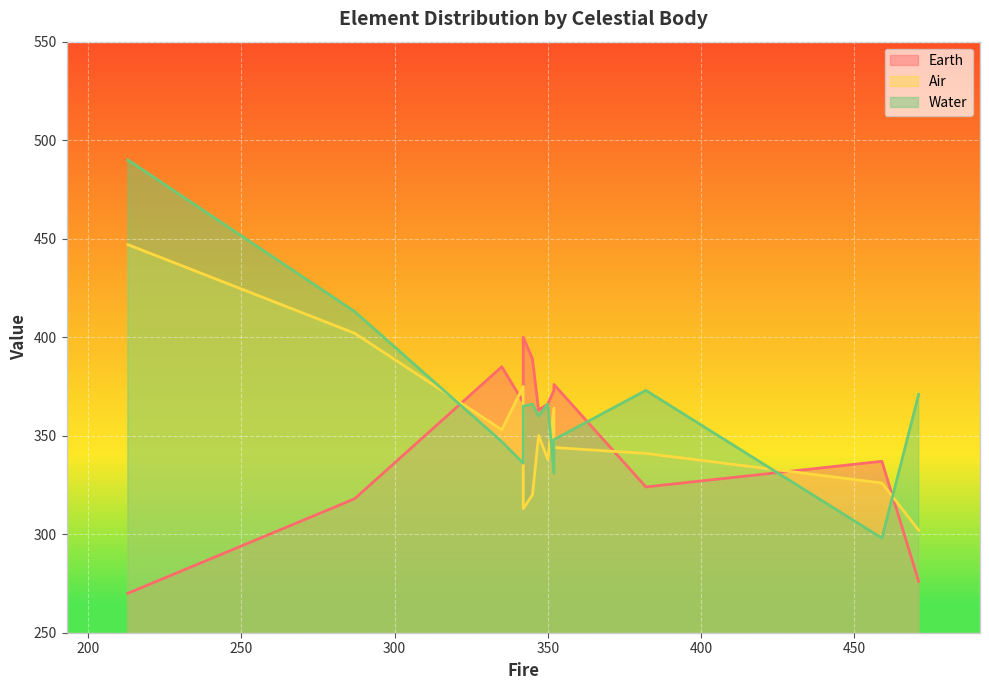

What is the difference between the second highest and minimum values in the Water series?

115